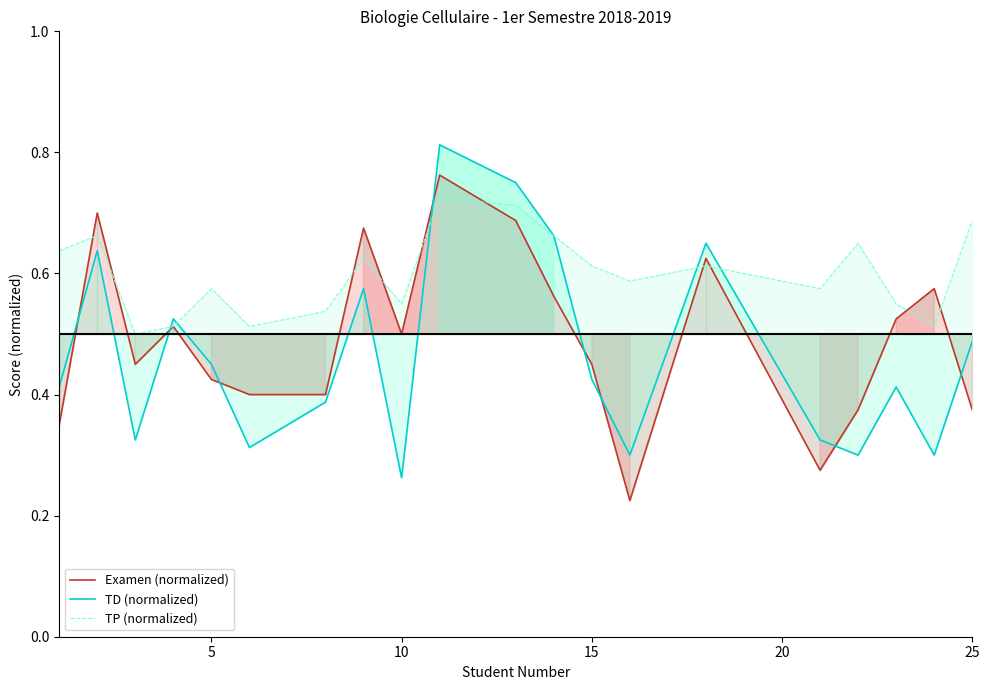

True or false: TD (normalized) has a value of 0.3 at 10.

True